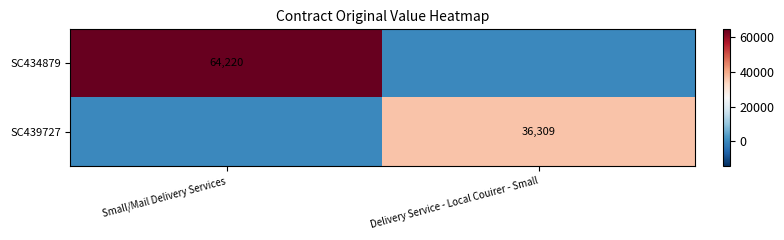

At how many categories does at least one series exceed 28455?

2